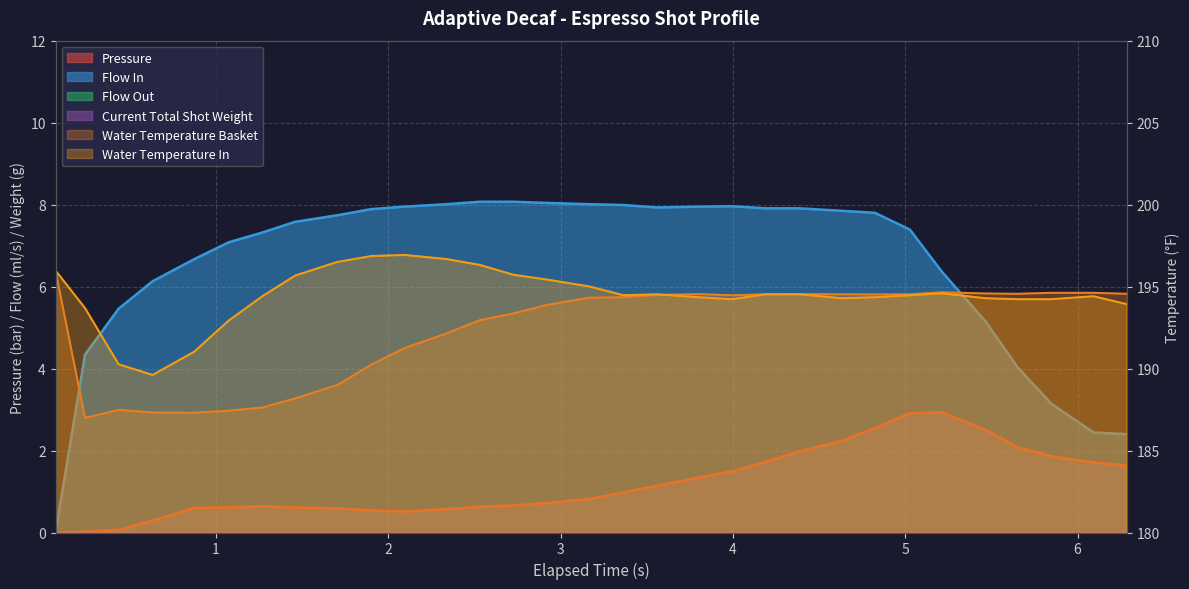

Reading right to left, list all the values displayed in this chart.

pressure: 1.6	1.7	1.9	2.1	2.5	2.9	2.9	2.5	2.2	2.0	1.7	1.5	1.3	1.1	1.0	0.8	0.7	0.7	0.6	0.6	0.5	0.5	0.6	0.6	0.6	0.6	0.6	0.3	0.1	0.0	0.0
flow_in: 2.4	2.4	3.1	4.0	5.2	6.4	7.4	7.8	7.8	7.9	7.9	8.0	8.0	7.9	8.0	8.0	8.0	8.1	8.1	8.0	8.0	7.9	7.7	7.6	7.3	7.1	6.7	6.1	5.5	4.3	0.0
water_temperature_basket: 194.6	194.6	194.6	194.6	194.6	194.7	194.5	194.5	194.5	194.5	194.5	194.5	194.5	194.5	194.3	194.3	193.9	193.4	192.9	192.1	191.2	190.2	189.0	188.2	187.6	187.4	187.3	187.3	187.5	187.0	196.0
water_temperature_in: 193.9	194.4	194.2	194.2	194.3	194.6	194.5	194.3	194.3	194.5	194.5	194.2	194.3	194.5	194.5	195.0	195.4	195.7	196.3	196.7	196.9	196.9	196.5	195.7	194.4	192.9	191.0	189.6	190.3	193.7	196.0